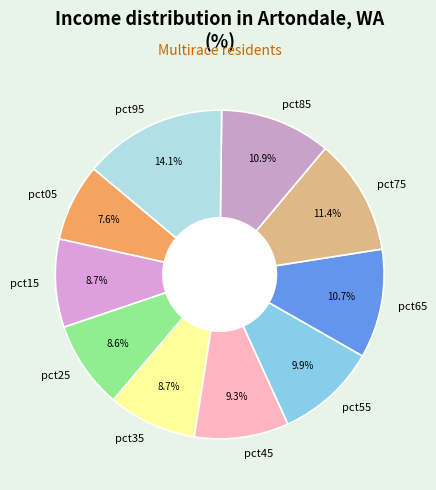

Between pct95 and pct15, which is larger?

pct95